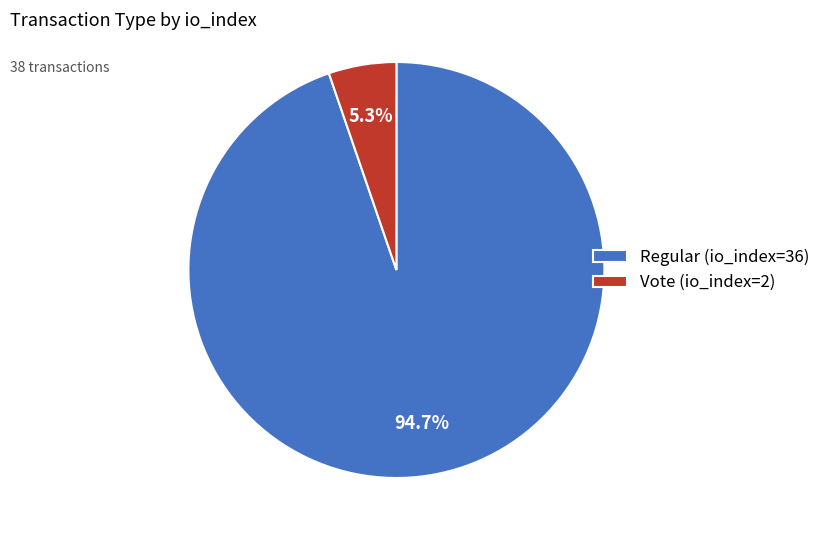

What is the majority slice?

Regular (io_index=36)